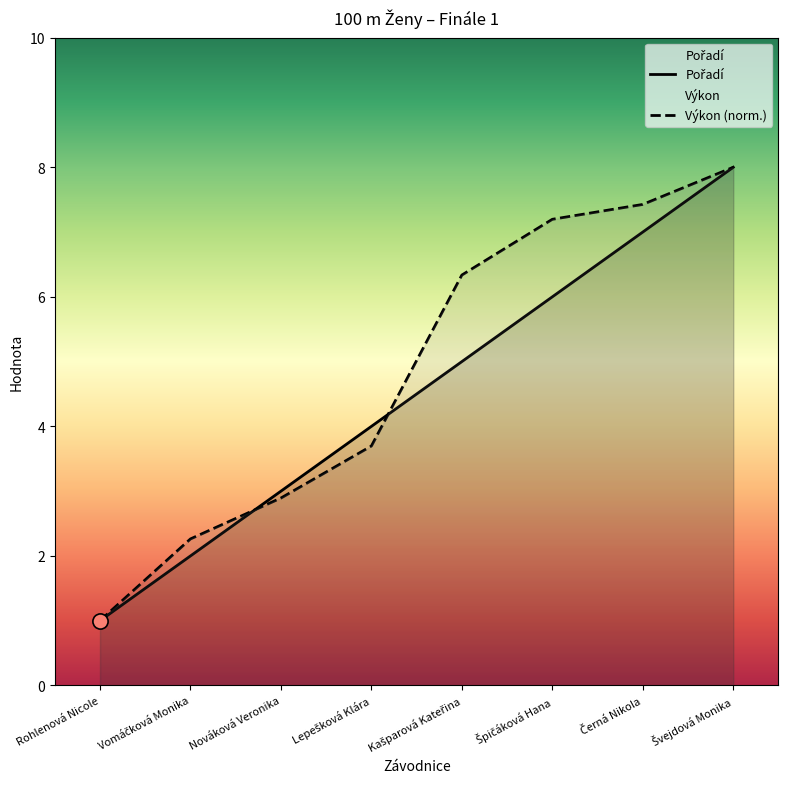

Which series reaches the minimum Y coordinate?

Pořadí